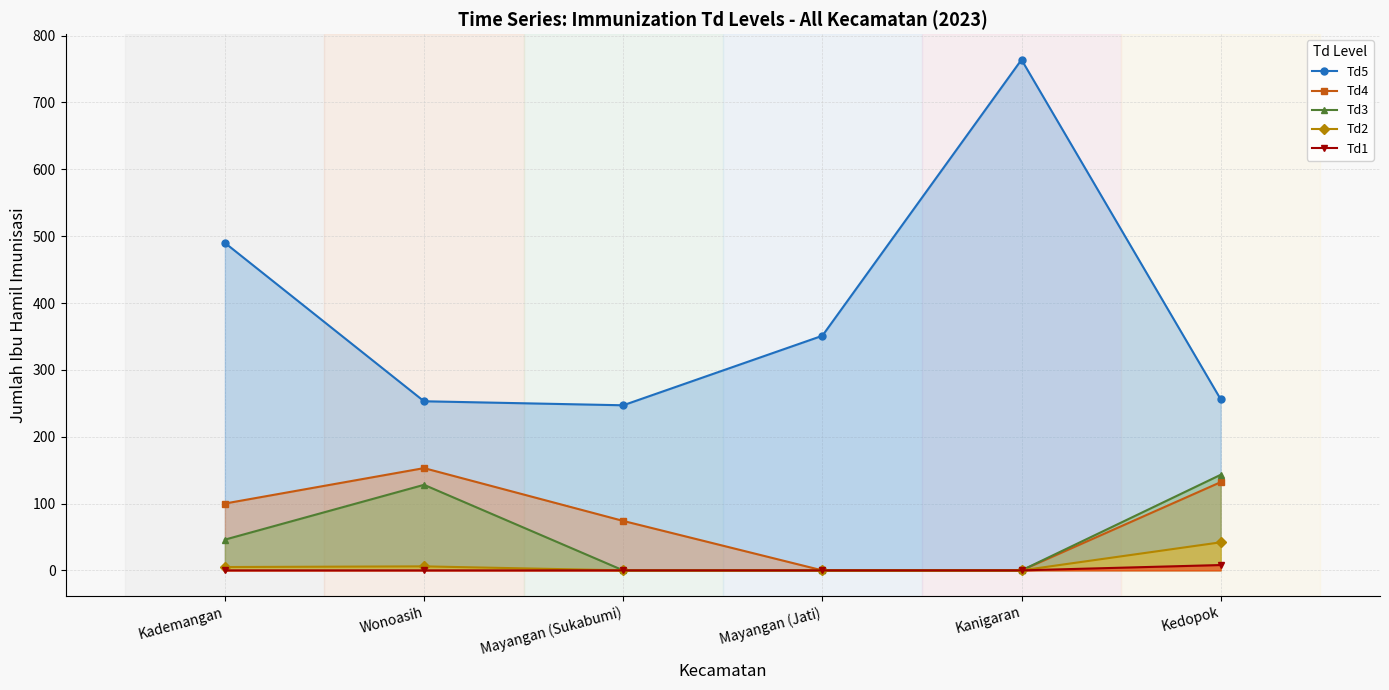

Is the value of Td4 at Kedopok greater than the value of Td2 at Kanigaran?

Yes